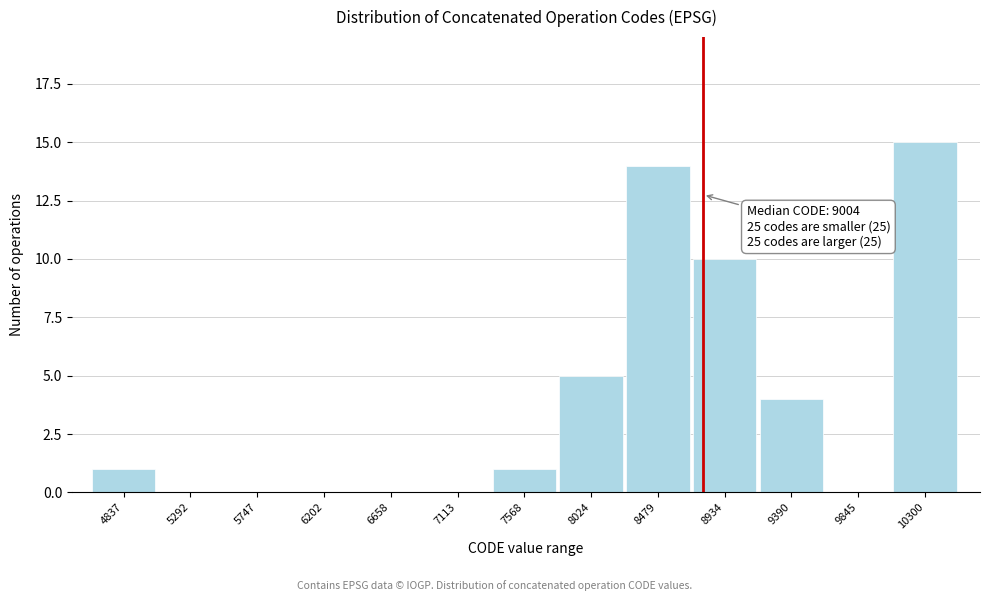

Reading right to left, what are all the values shown in this chart?

10300=15	9845=0	9390=4	8934=10	8479=14	8024=5	7568=1	7113=0	6658=0	6202=0	5747=0	5292=0	4837=1